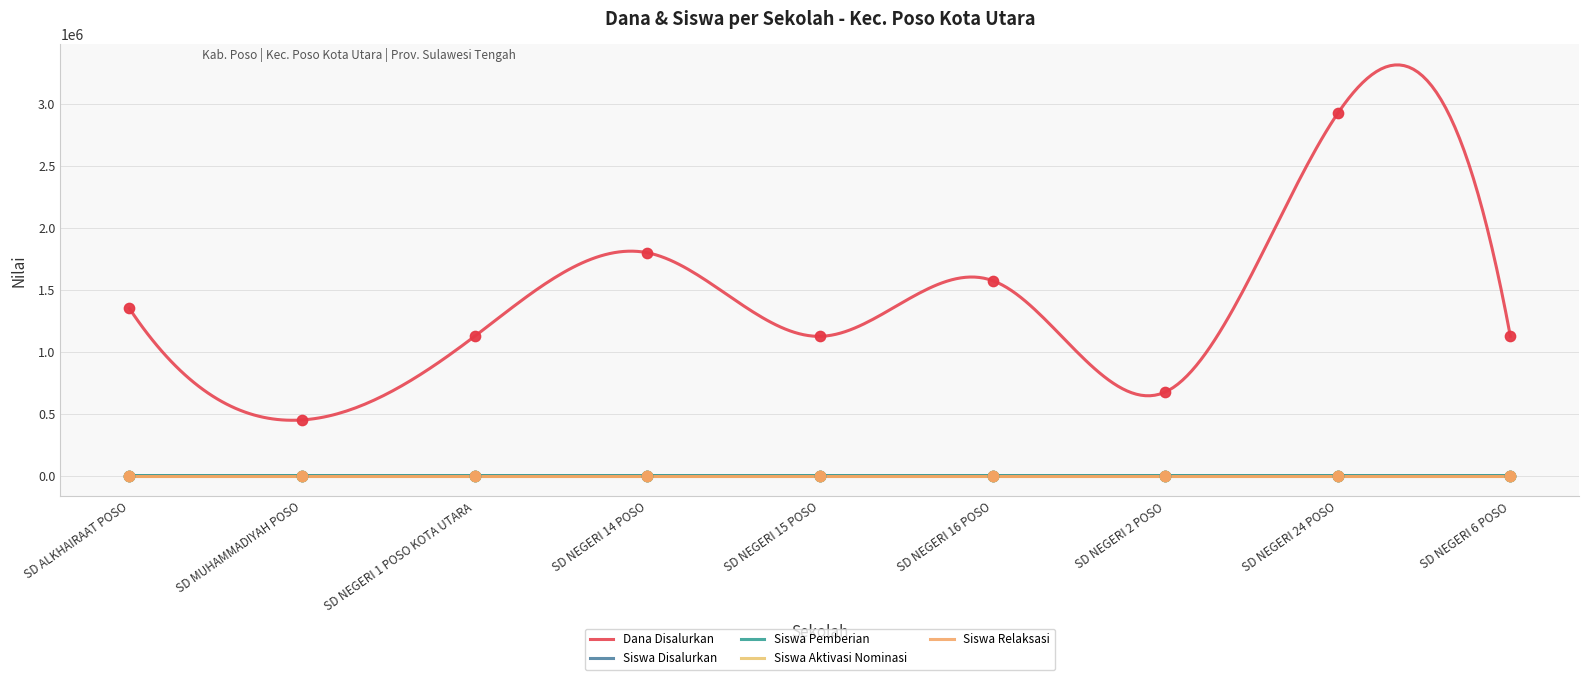

Which series reaches the maximum Y coordinate?

Dana Disalurkan